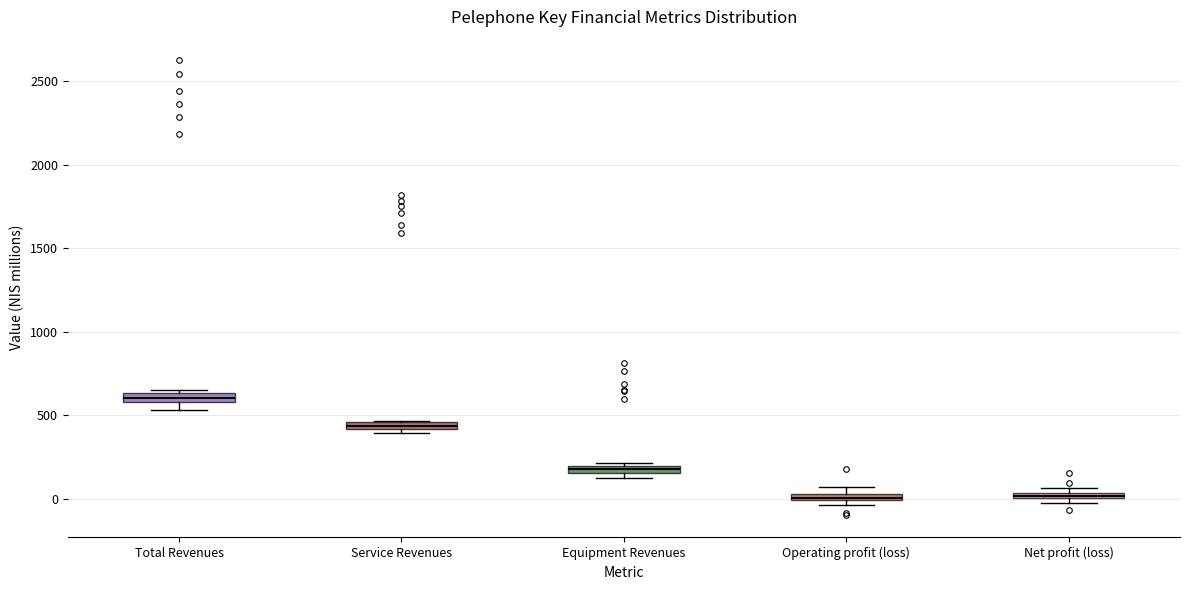

Where is the lower edge of the box for Service Revenues on the y-axis? The values are not printed on the chart, so give them approximately, as read against the axis.

400